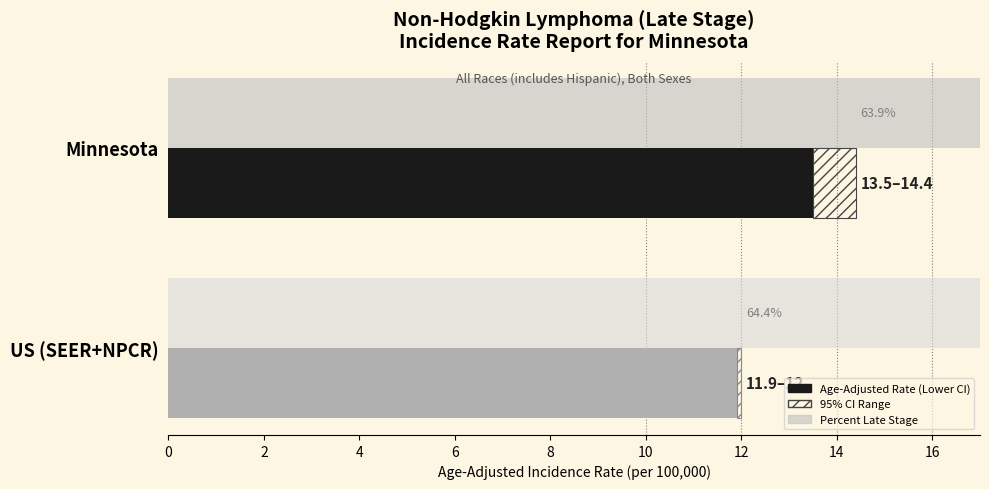

How many bars are there in each group?

2